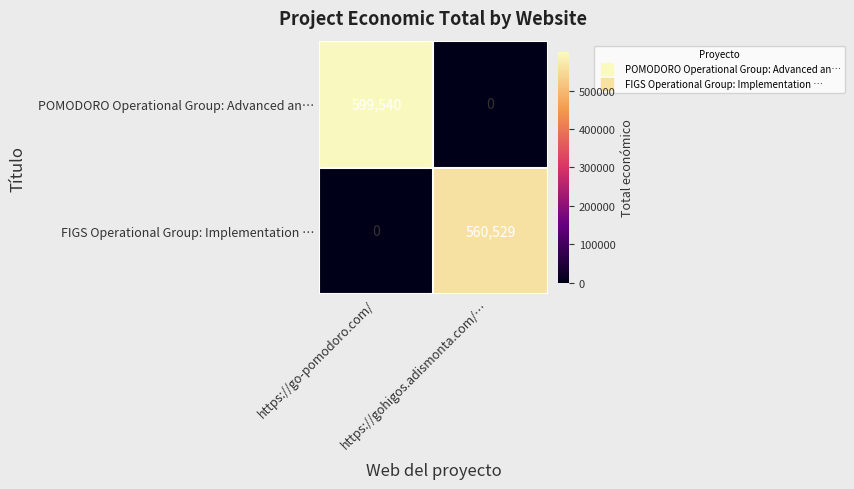

What is the sum of all POMODORO Operational Group: Advanced an… values?

599540